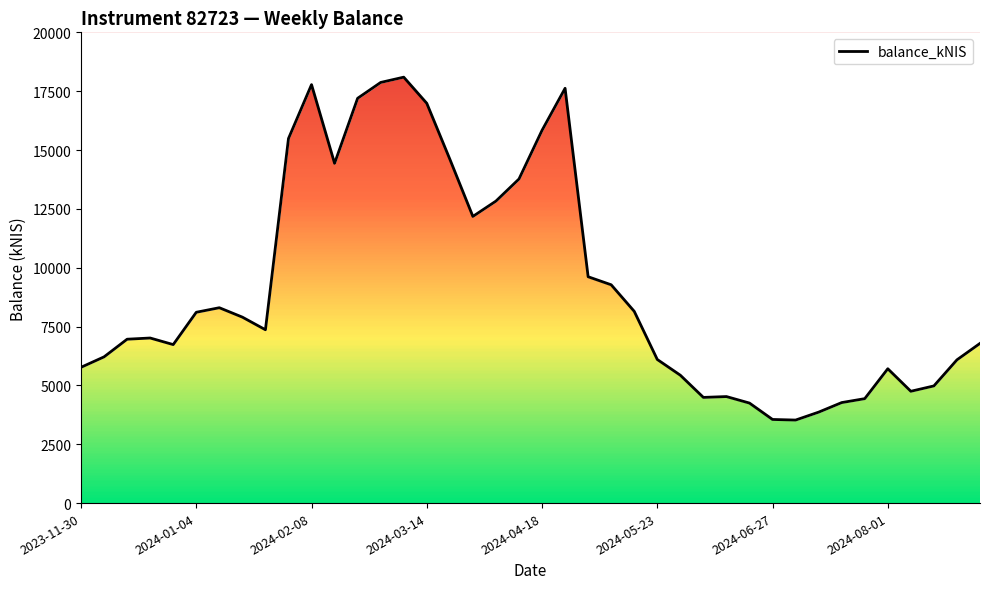

How many points are higher than both their immediate neighbors (excluding endpoints)?

7